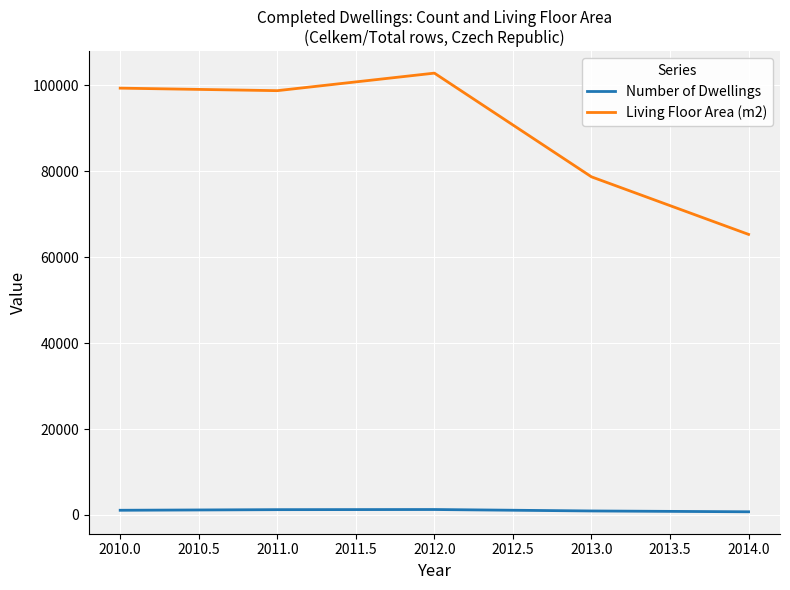

Is the value of Living Floor Area (m2) at 2010.0 greater than the value of Number of Dwellings at 2010.0?

Yes